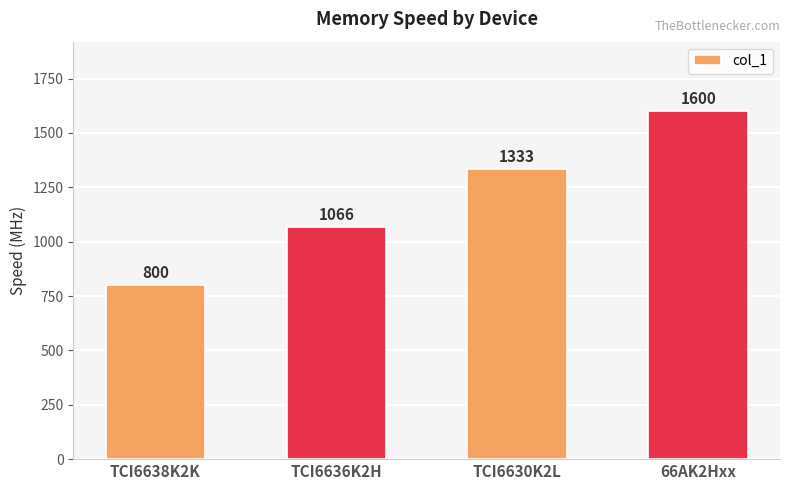

Rank the categories by value from lowest to highest.

TCI6638K2K, TCI6636K2H, TCI6630K2L, 66AK2Hxx